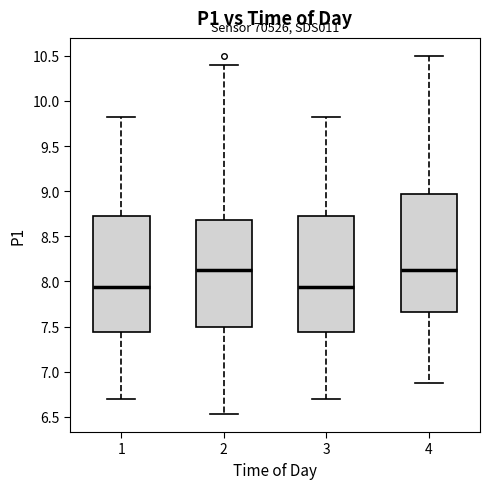

Where does the median line of the box at x = 3 sit on the y-axis? The values are not printed on the chart, so give them approximately, as read against the axis.

7.95